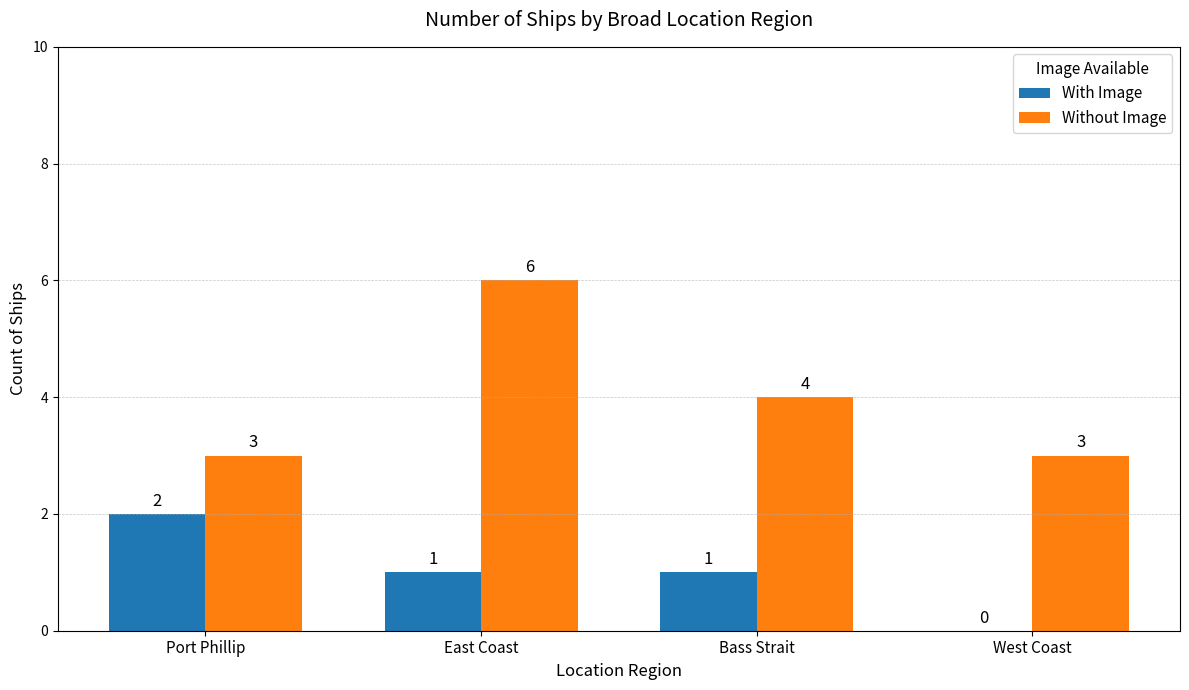

At which category is the sum across all series the highest?

East Coast